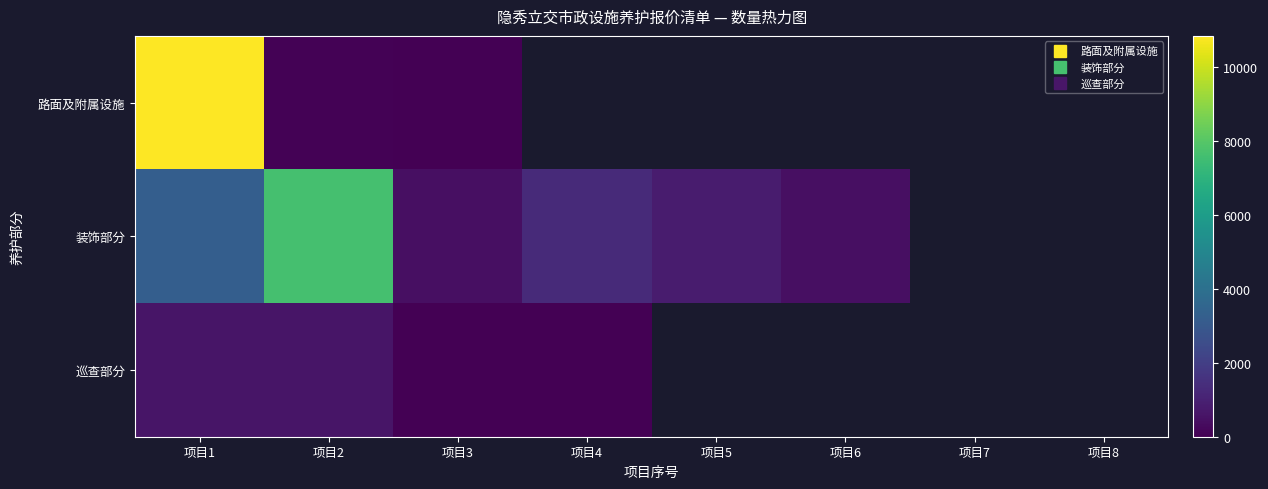

Rank the series by their maximum value, from lowest to highest.

巡查部分, 装饰部分, 路面及附属设施